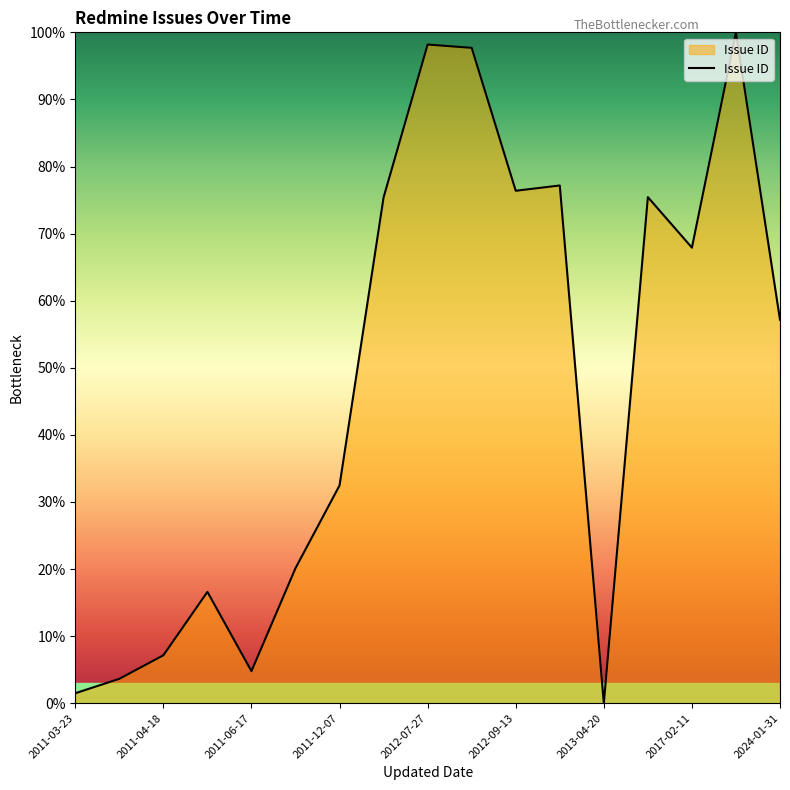

What is the difference between the maximum and minimum values?

100.0